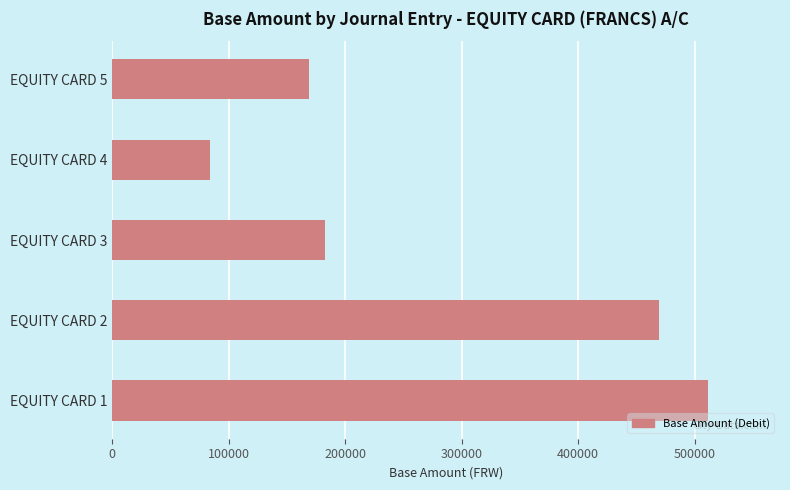

Is it true that the value at EQUITY CARD 5 is 169047.1?

True